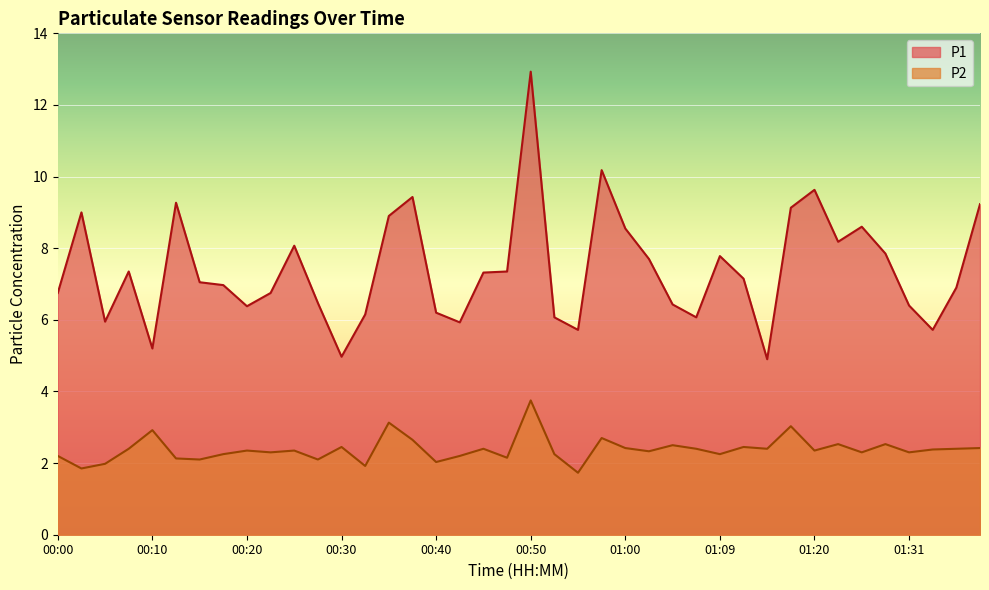

Count the number of data series in this chart.

2